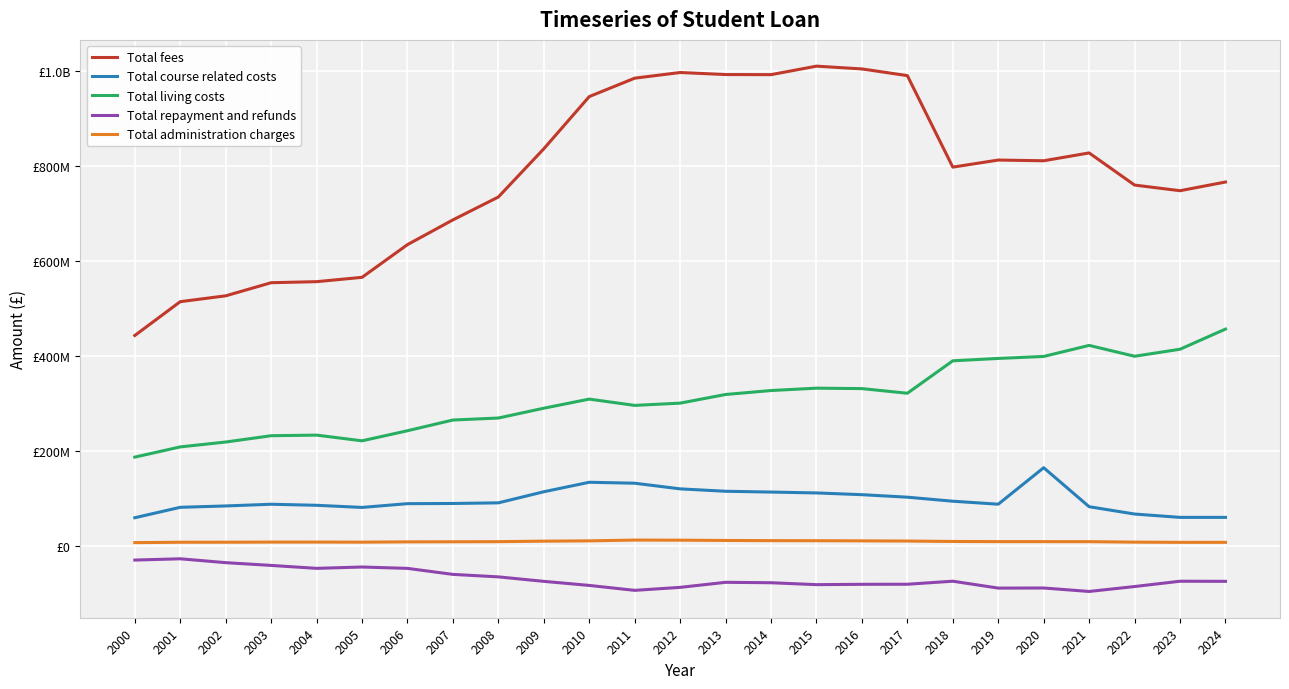

Is this an area chart (filled region under the line)?

No